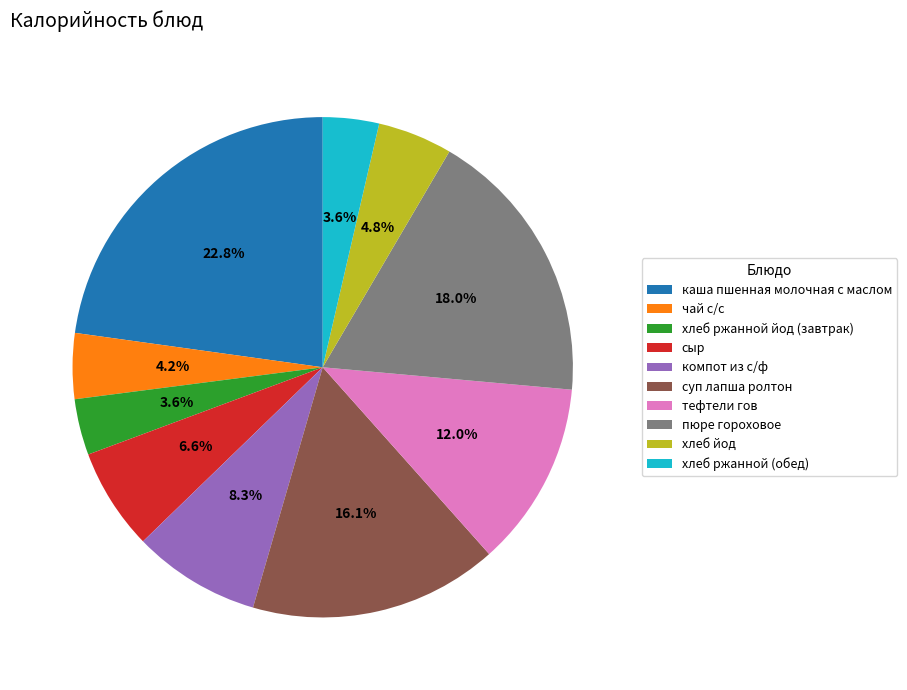

Is there a majority slice in this chart?

No